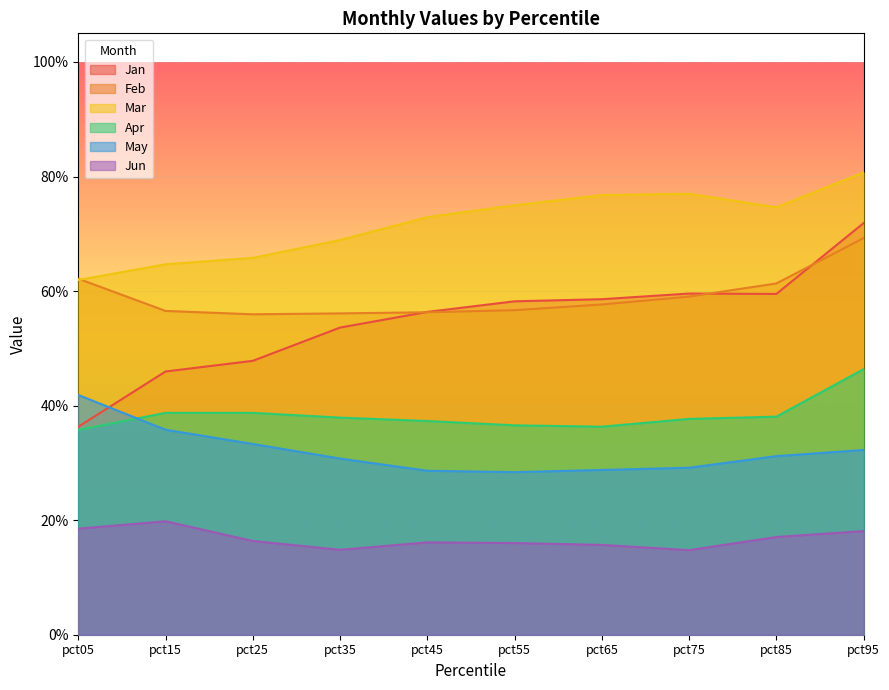

True or false: Mar has a value of 1.1 at pct25.

False